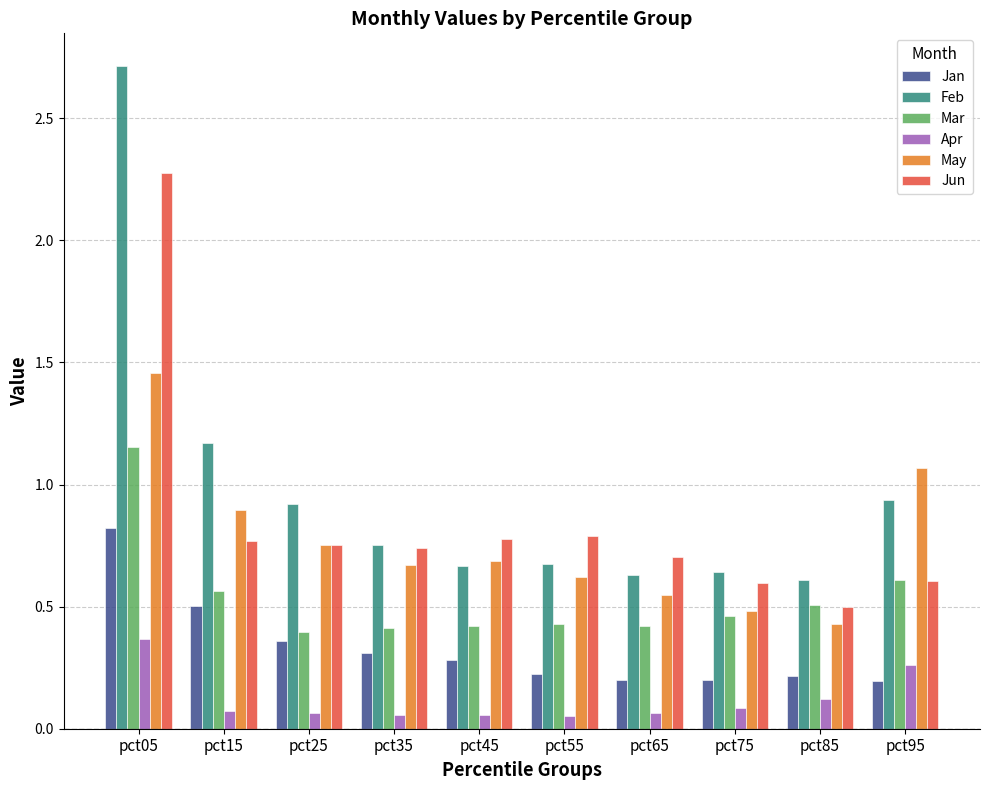

What is the total value across all series at pct35?

2.9